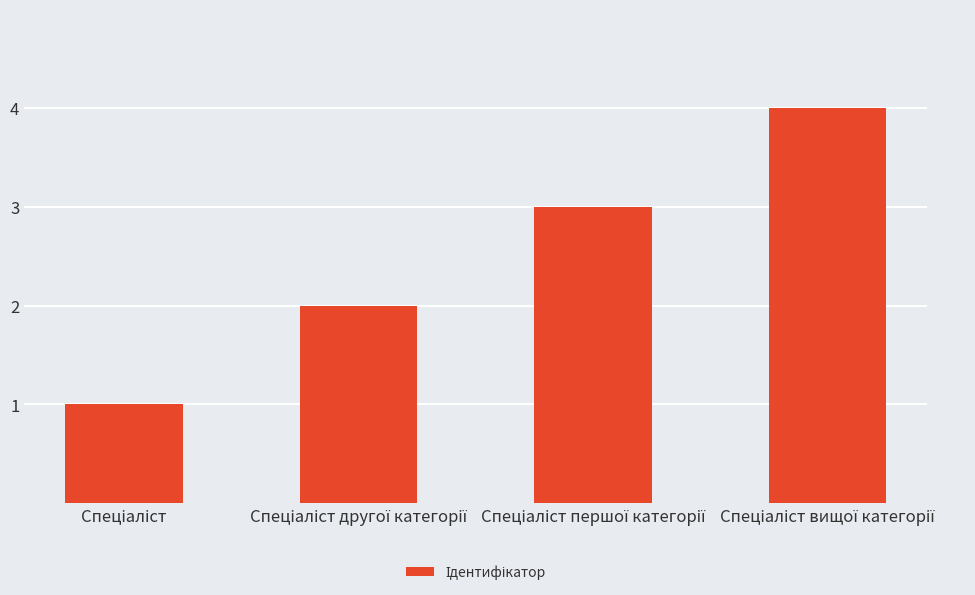

What is the greatest value displayed?

4